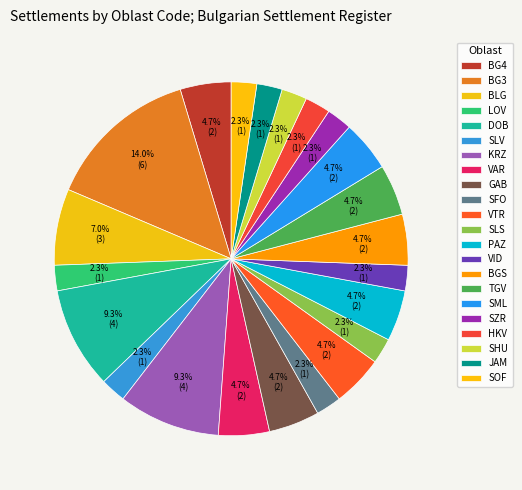

To the nearest percent, what is the average slice percentage?

5%